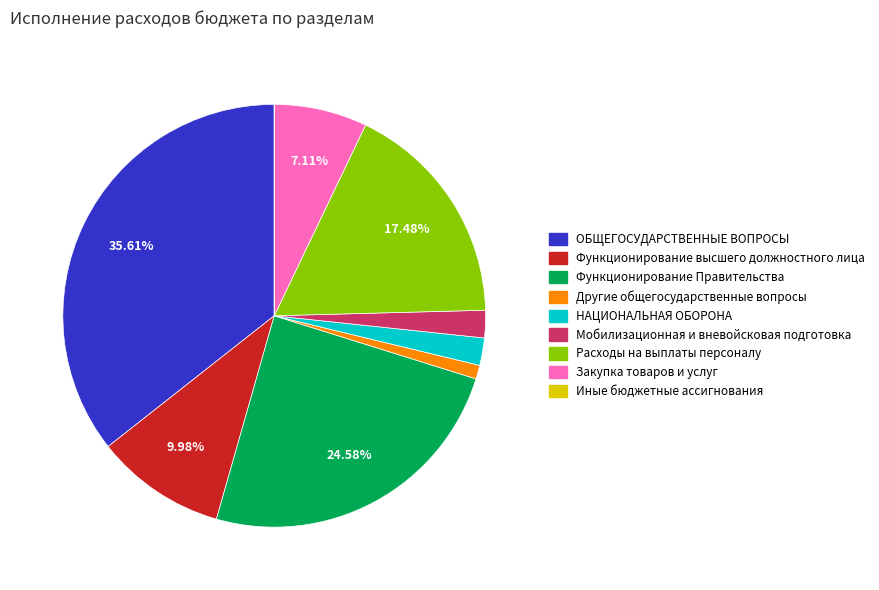

Is there any slice that represents more than half of the pie?

No